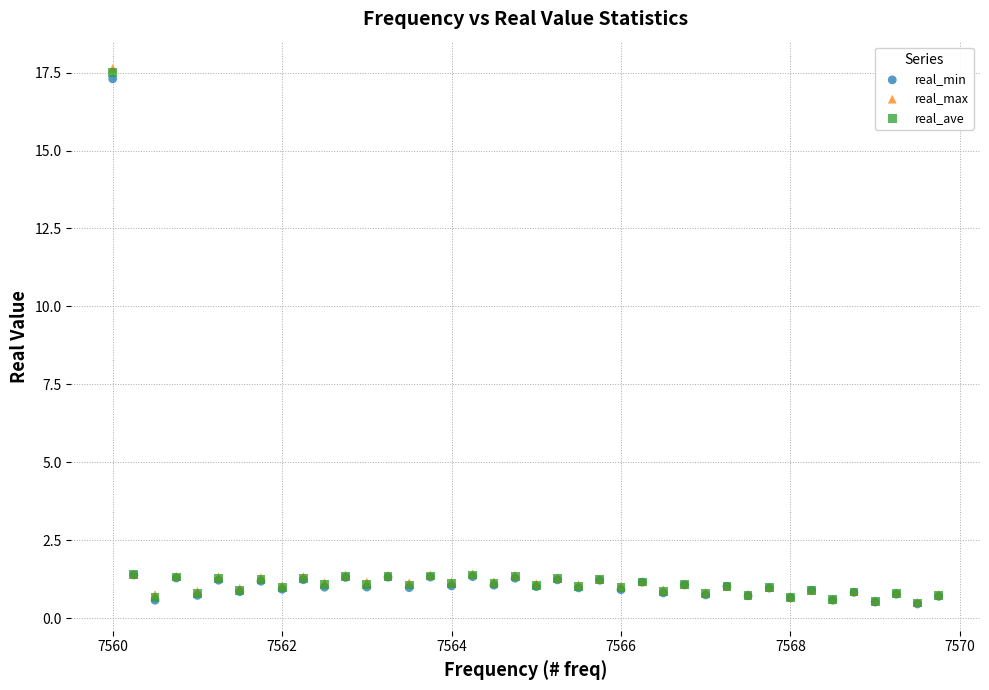

What are all the series names shown in the legend?

real_min, real_max, real_ave